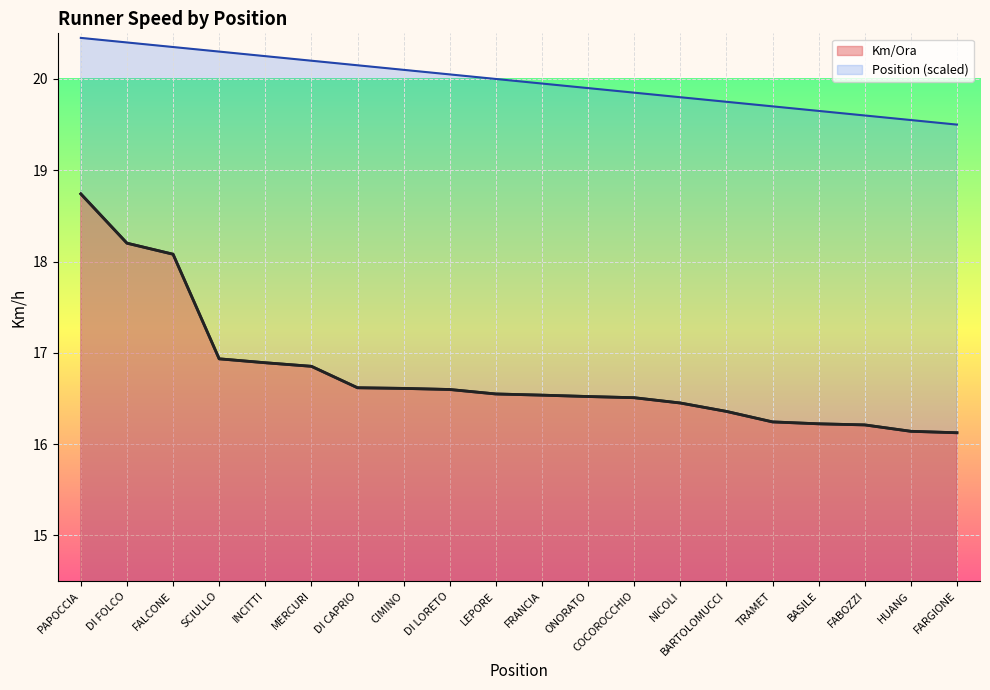

Does the chart display data point markers on the line(s)?

No